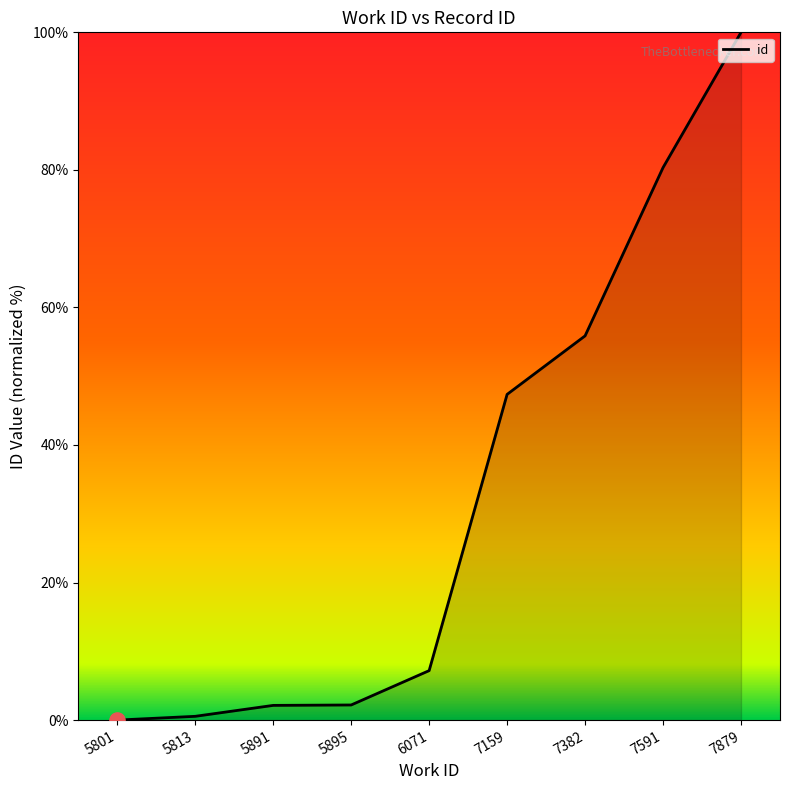

What is the change in value from 5891 to 7382?

+53.7